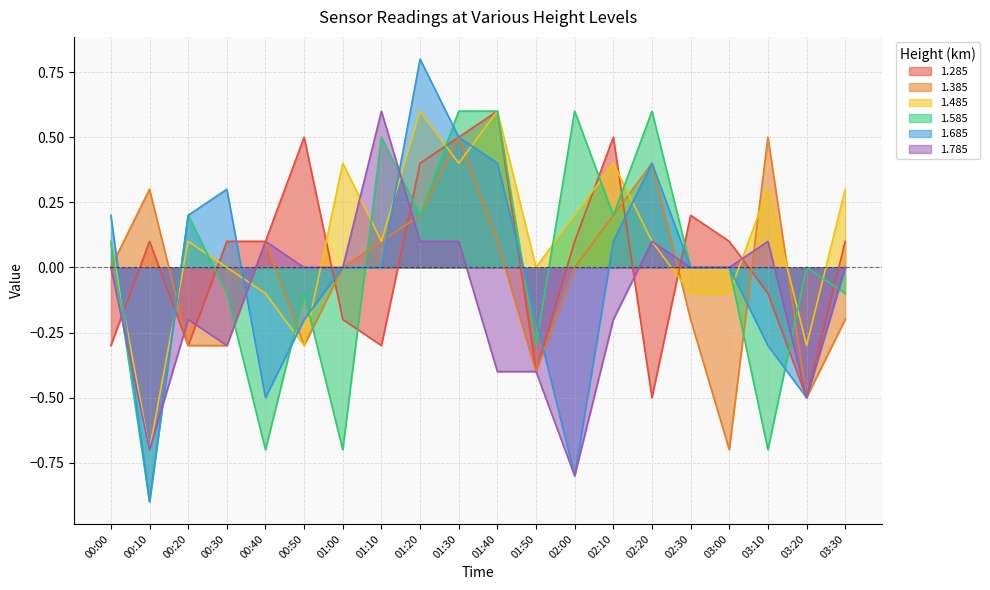

Where does the 1.785 series first go above 0?

00:40